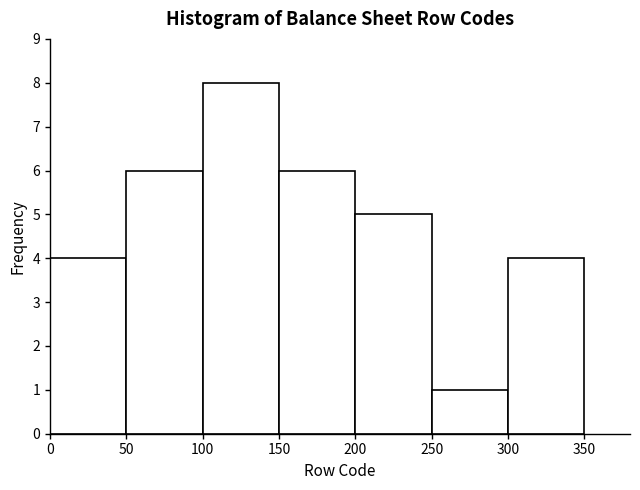

Reading left to right, transcribe this chart: for each bar, give the range it covers on the x-axis and its height. The values are not printed on the chart, so give them approximately, as read against the axis.

0 to 50: 4
50 to 100: 6
100 to 150: 8
150 to 200: 6
200 to 250: 5
250 to 300: 1
300 to 350: 4